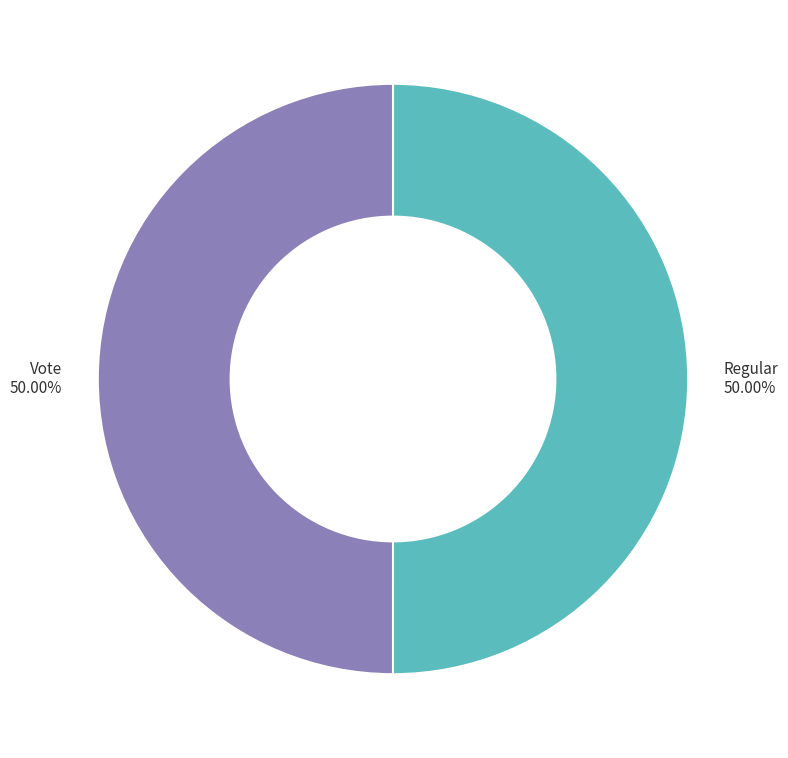

The Regular slice represents 50% of the pie. True or false?

True